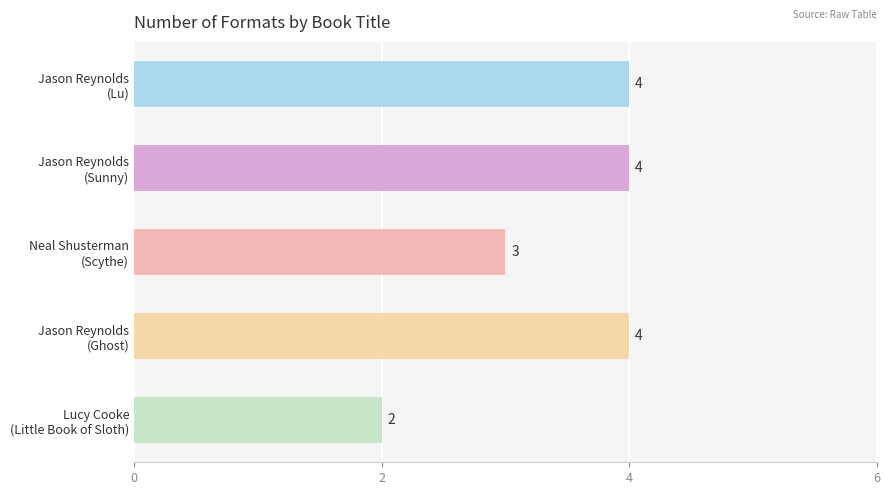

What is the sum of all values?

17